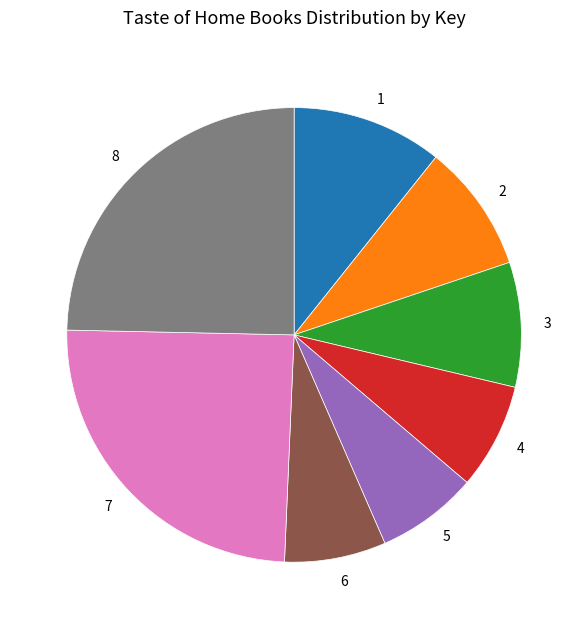

Does 7 account for over 50% of the chart?

No